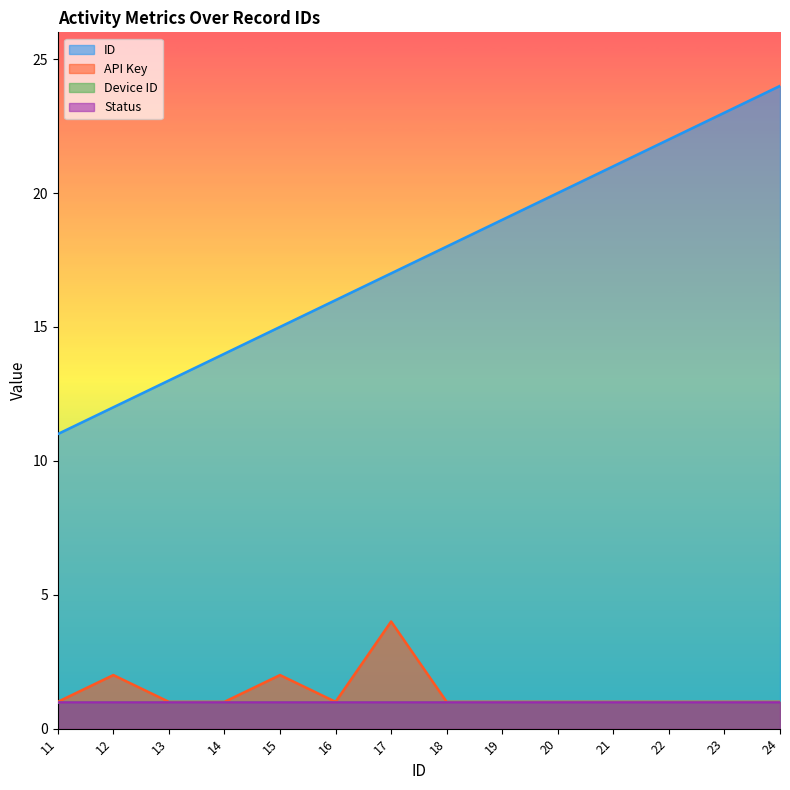

True or false: ID has more than 1 interior local peaks.

False